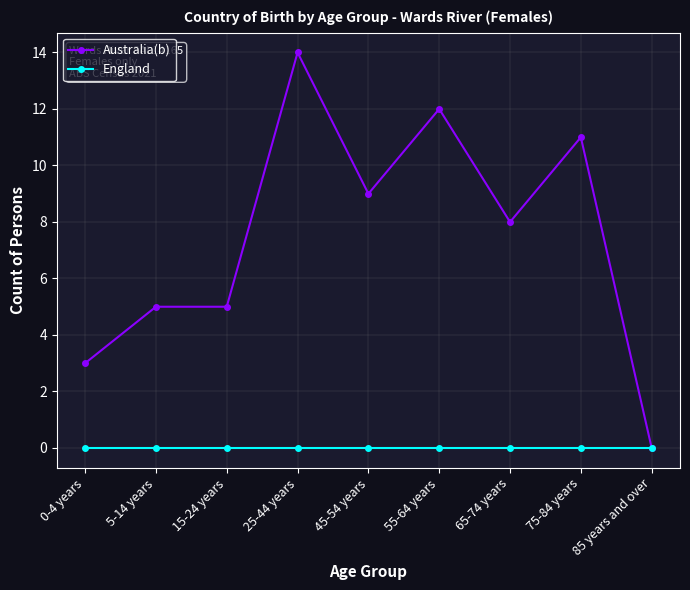

The value of Australia(b) at 15-24 years is 5. True or false?

True